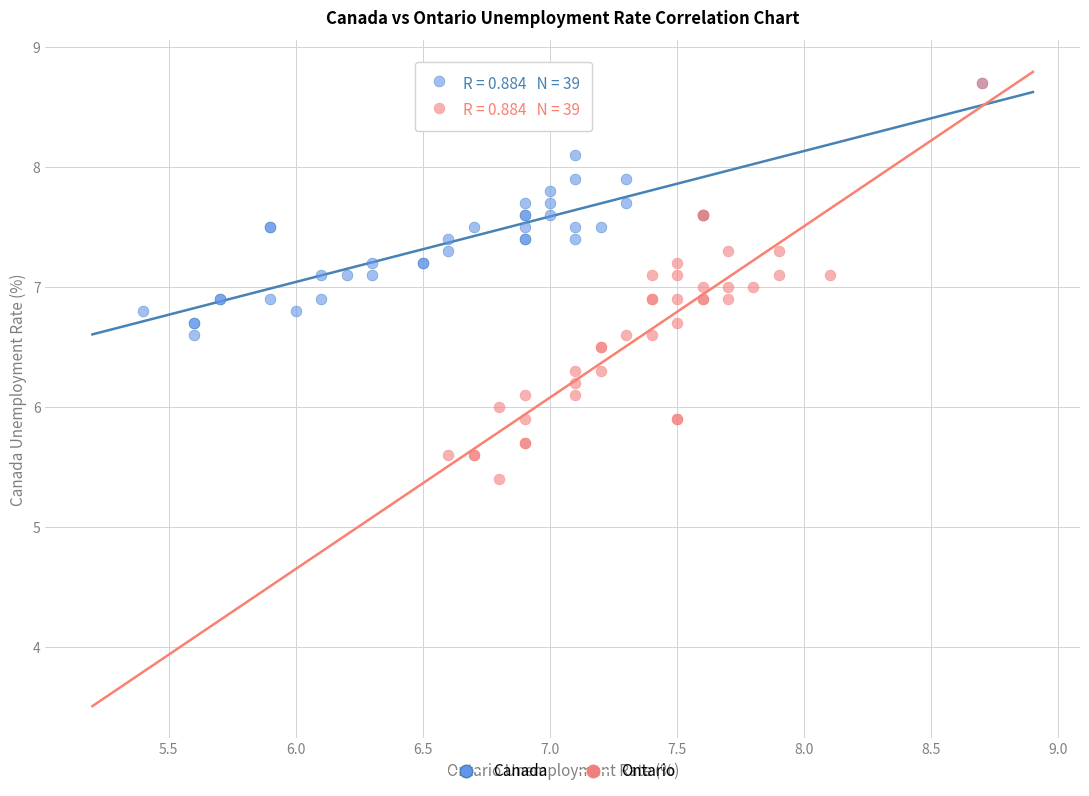

What are all the series names shown in the legend?

Canada, Ontario